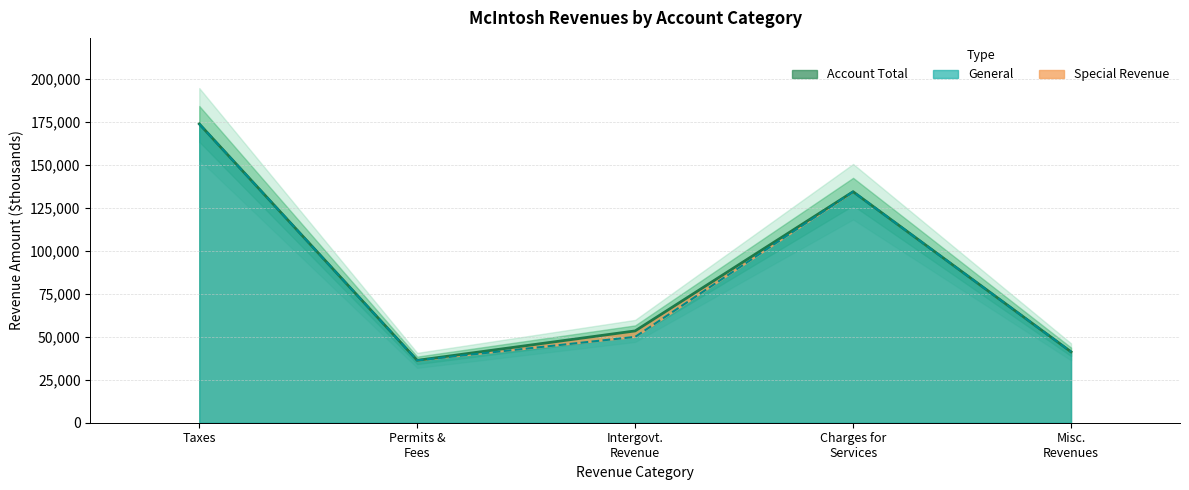

What is the maximum value shown in the chart?

173754